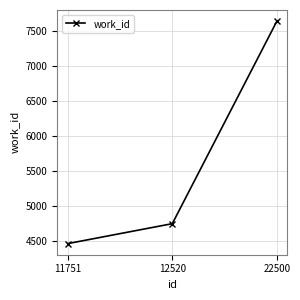

What is the value of the 2nd point from the left?

4742